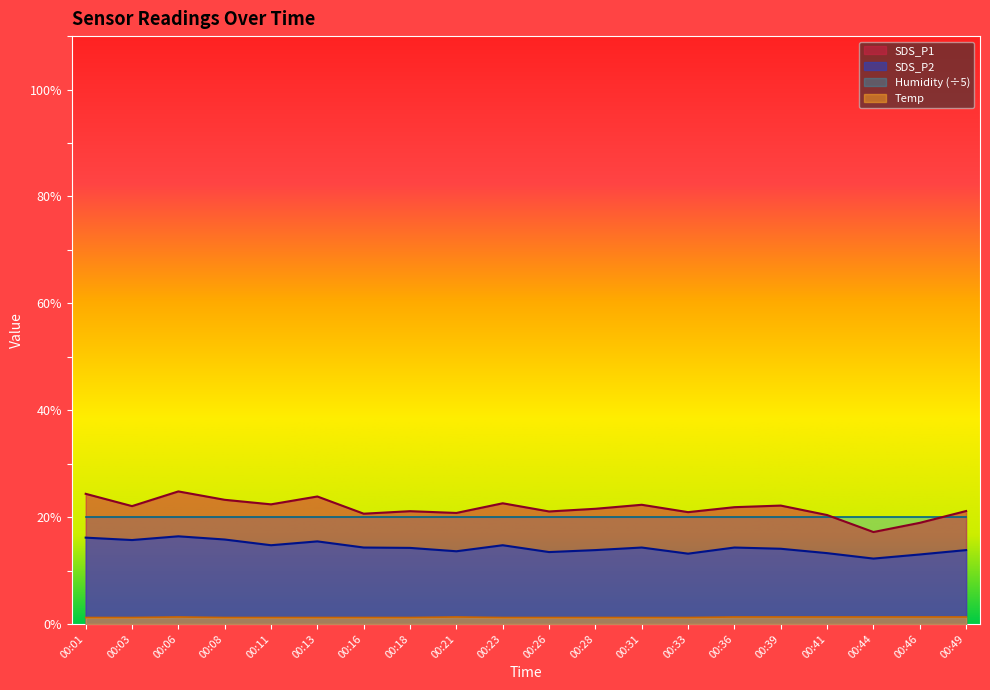

True or false: Temp and SDS_P1 cross at least once.

False